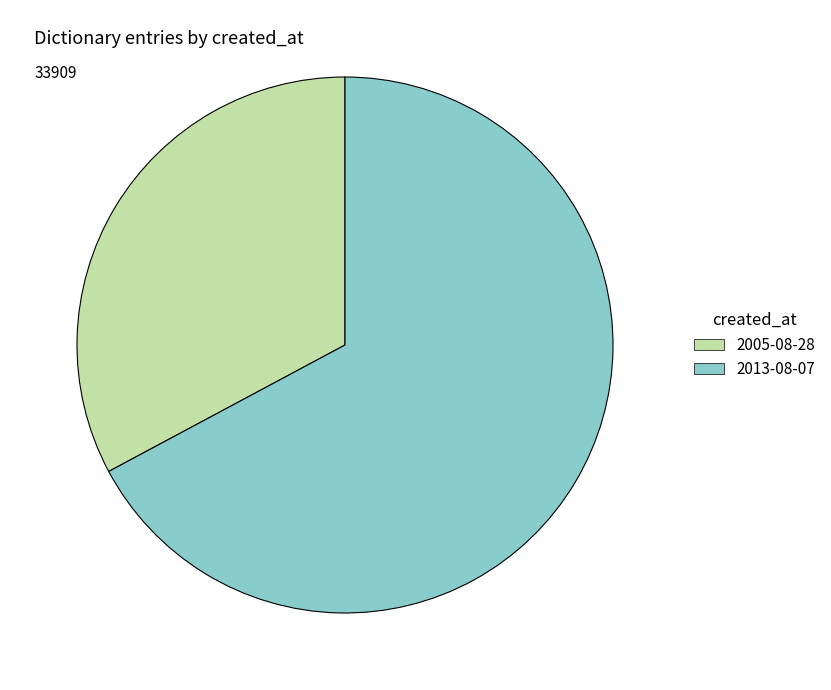

Does any single category account for the majority?

Yes